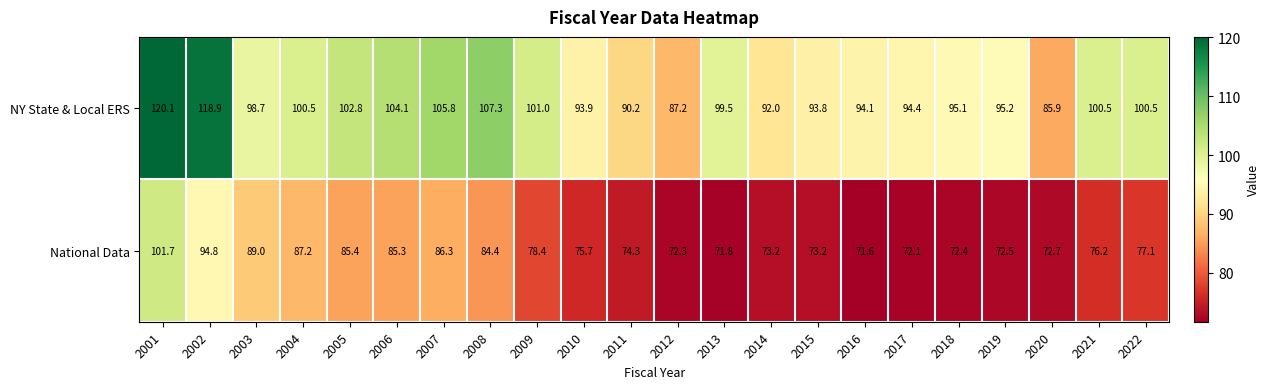

What is the spread (max minus min) of values at 2011?

15.9